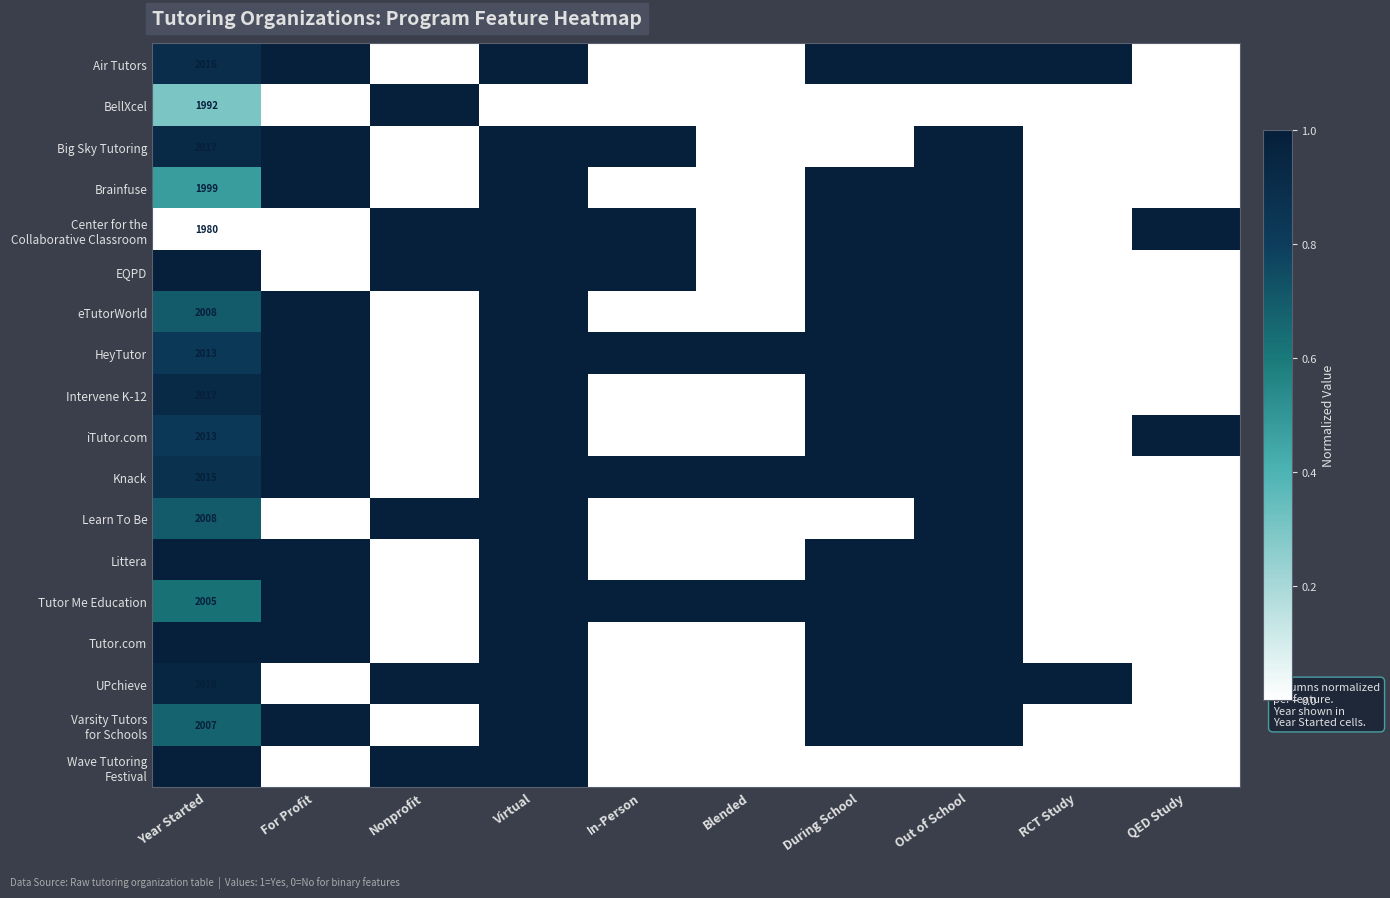

What is the difference between the highest and lowest values at Year Started?

40